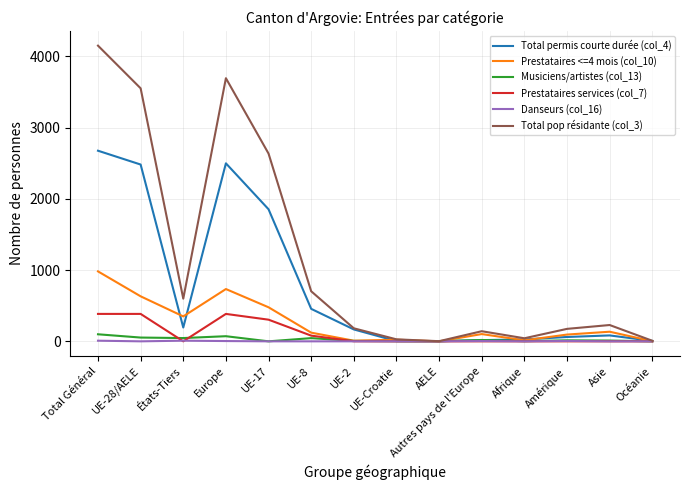

The value of Total permis courte durée (col_4) at UE-8 is 456. True or false?

True